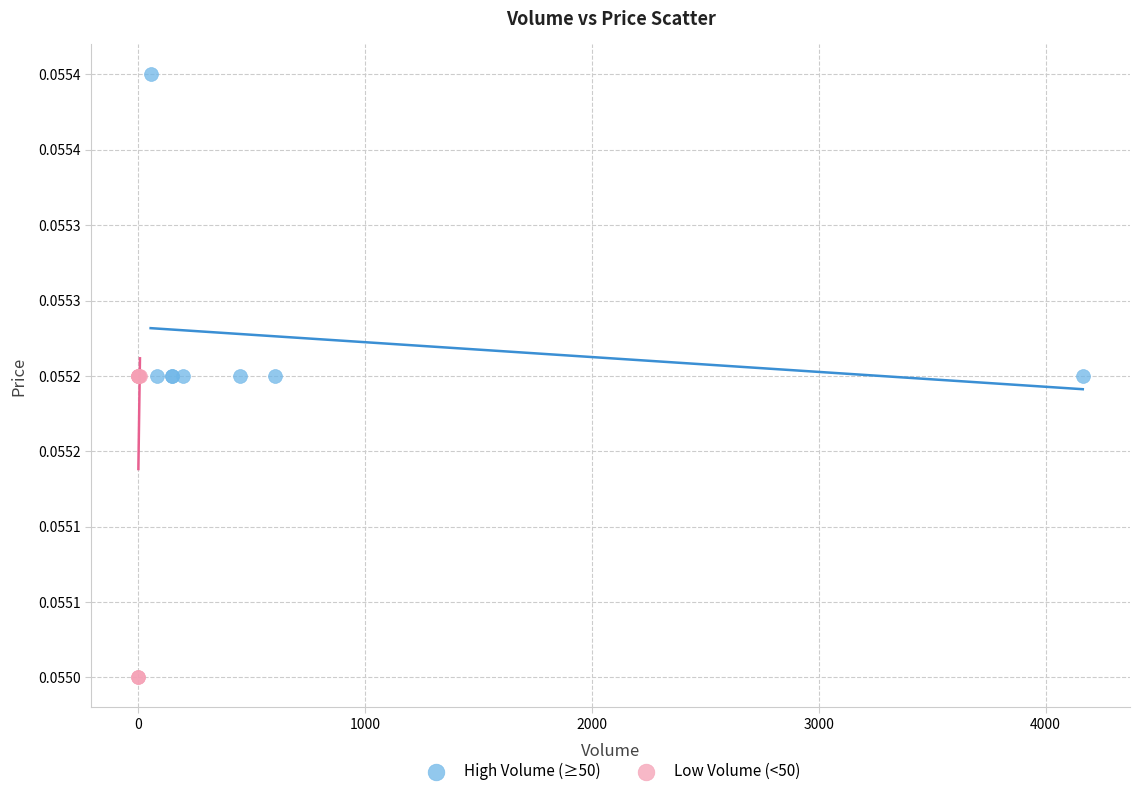

What are all the series names shown in the legend?

High Volume (≥50), Low Volume (<50)